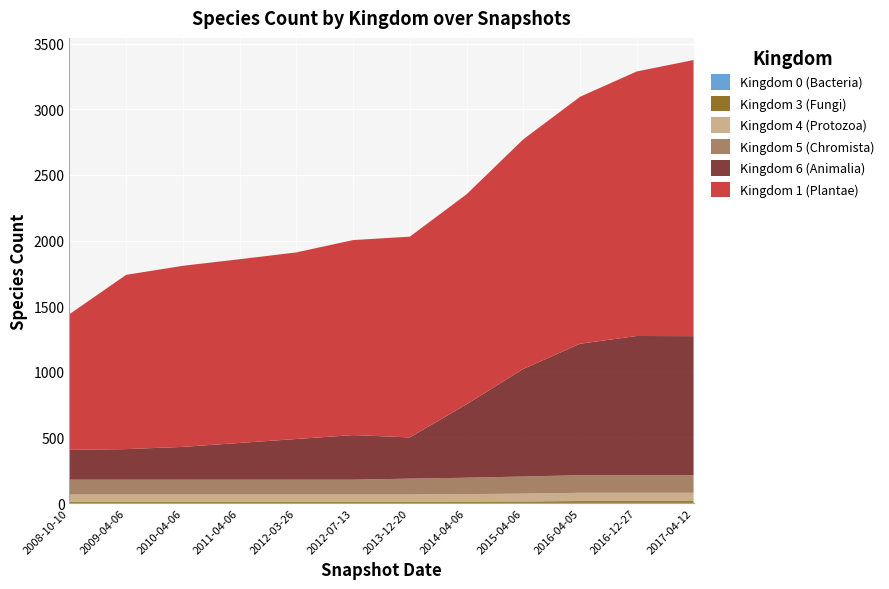

Reading left to right, list all the values displayed in this chart.

Kingdom 0 (Bacteria): 2008-10-10=1	2009-04-06=1	2010-04-06=1	2011-04-06=1	2012-03-26=1	2012-07-13=1	2013-12-20=1	2014-04-06=1	2015-04-06=1	2016-04-05=1	2016-12-27=1	2017-04-12=1
Kingdom 3 (Fungi): 2008-10-10=9	2009-04-06=9	2010-04-06=9	2011-04-06=9	2012-03-26=9	2012-07-13=9	2013-12-20=9	2014-04-06=10	2015-04-06=11	2016-04-05=14	2016-12-27=14	2017-04-12=14
Kingdom 4 (Protozoa): 2008-10-10=55	2009-04-06=55	2010-04-06=55	2011-04-06=55	2012-03-26=55	2012-07-13=55	2013-12-20=55	2014-04-06=57	2015-04-06=60	2016-04-05=63	2016-12-27=63	2017-04-12=63
Kingdom 5 (Chromista): 2008-10-10=113	2009-04-06=113	2010-04-06=113	2011-04-06=113	2012-03-26=113	2012-07-13=113	2013-12-20=121	2014-04-06=125	2015-04-06=130	2016-04-05=134	2016-12-27=134	2017-04-12=134
Kingdom 6 (Animalia): 2008-10-10=227	2009-04-06=233	2010-04-06=250	2011-04-06=280	2012-03-26=310	2012-07-13=340	2013-12-20=314	2014-04-06=560	2015-04-06=820	2016-04-05=1002	2016-12-27=1061	2017-04-12=1060
Kingdom 1 (Plantae): 2008-10-10=1034	2009-04-06=1328	2010-04-06=1380	2011-04-06=1400	2012-03-26=1422	2012-07-13=1486	2013-12-20=1530	2014-04-06=1600	2015-04-06=1750	2016-04-05=1882	2016-12-27=2016	2017-04-12=2104